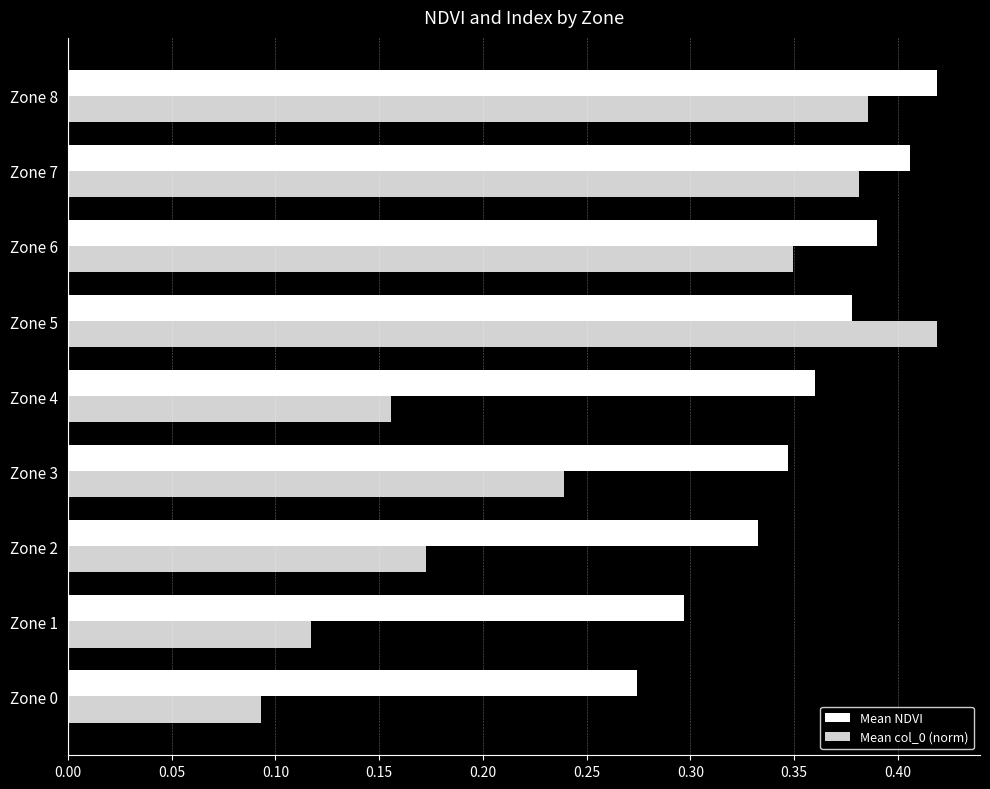

What is the sum of all Mean NDVI values?

3.2